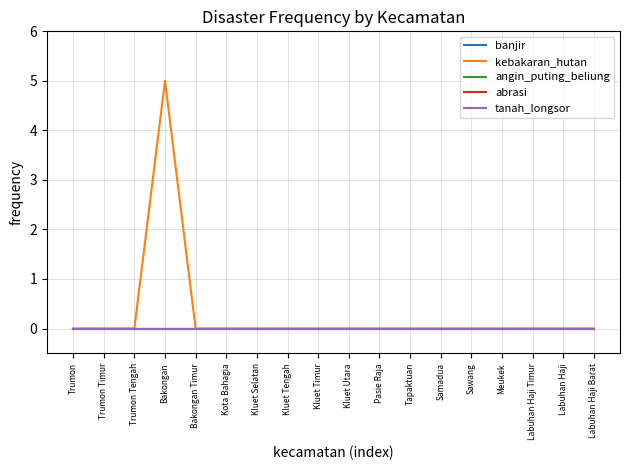

Reading right to left, transcribe all the data shown in this chart.

banjir: 0	0	0	0	0	0	0	0	0	0	0	0	0	0	0	0	0	0
kebakaran_hutan: 0	0	0	0	0	0	0	0	0	0	0	0	0	0	5	0	0	0
angin_puting_beliung: 0	0	0	0	0	0	0	0	0	0	0	0	0	0	0	0	0	0
abrasi: 0	0	0	0	0	0	0	0	0	0	0	0	0	0	0	0	0	0
tanah_longsor: 0	0	0	0	0	0	0	0	0	0	0	0	0	0	0	0	0	0